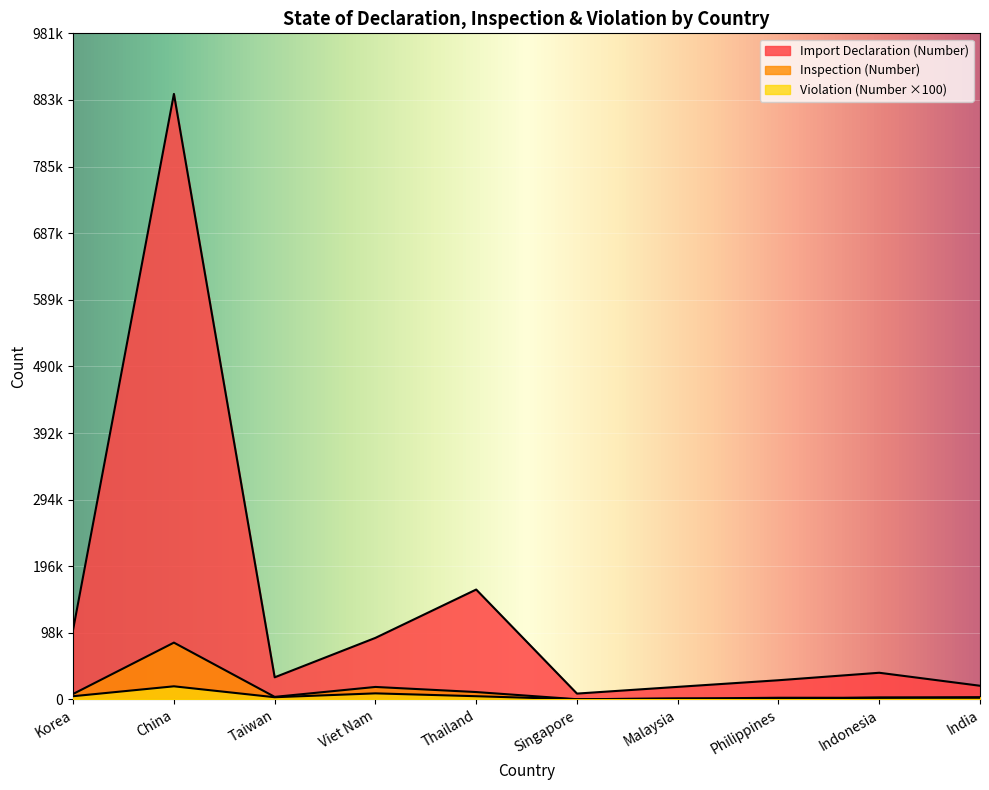

At how many categories does at least one series exceed 877182?

1